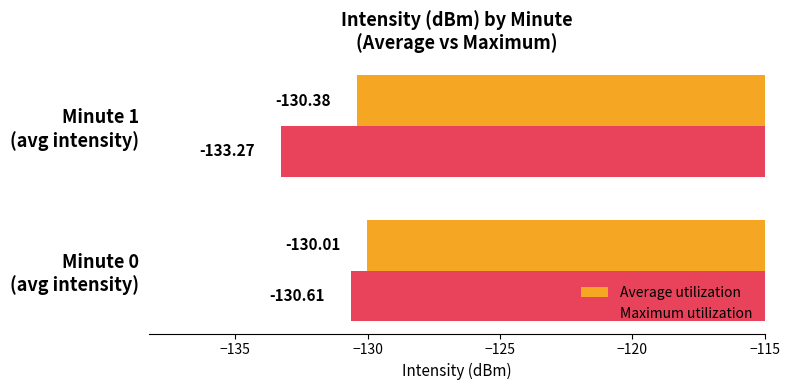

Which series has the widest spread of values?

Maximum utilization